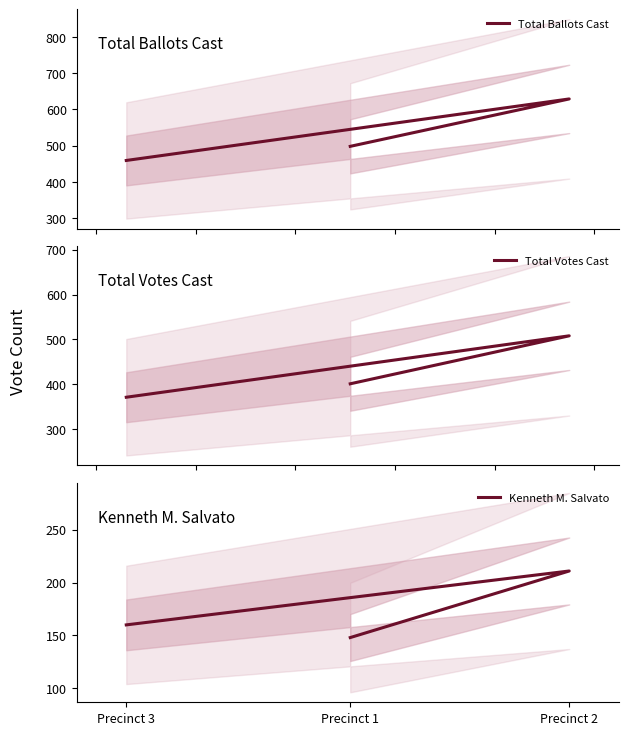

At Precinct 1, list the series in order from smallest to largest.

Kenneth M. Salvato, Total Votes Cast, Total Ballots Cast